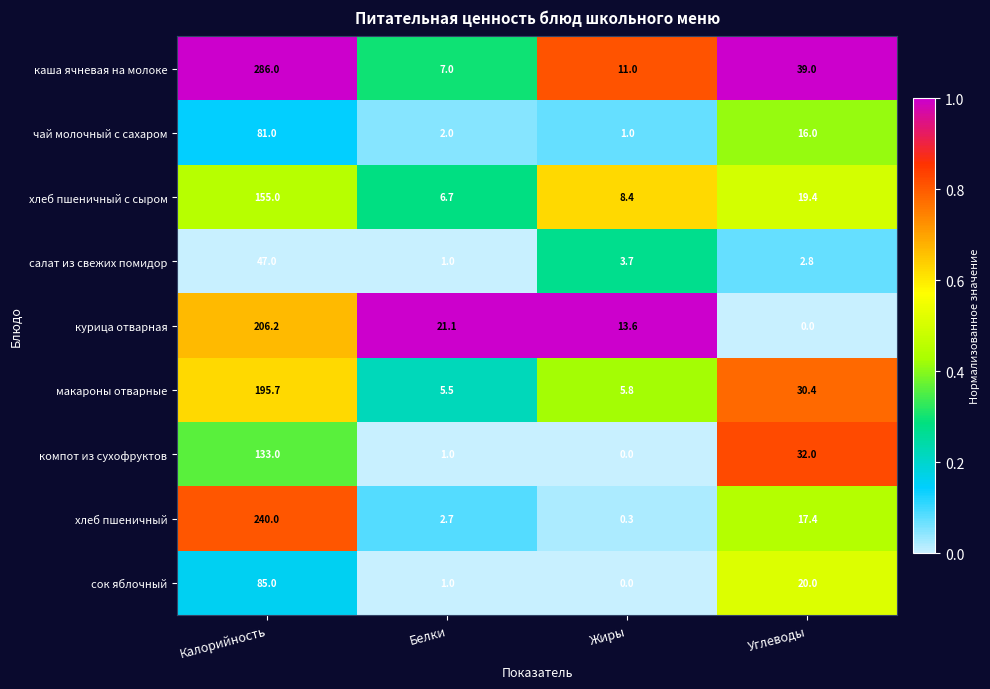

At which label does хлеб пшеничный с сыром reach its peak?

Калорийность